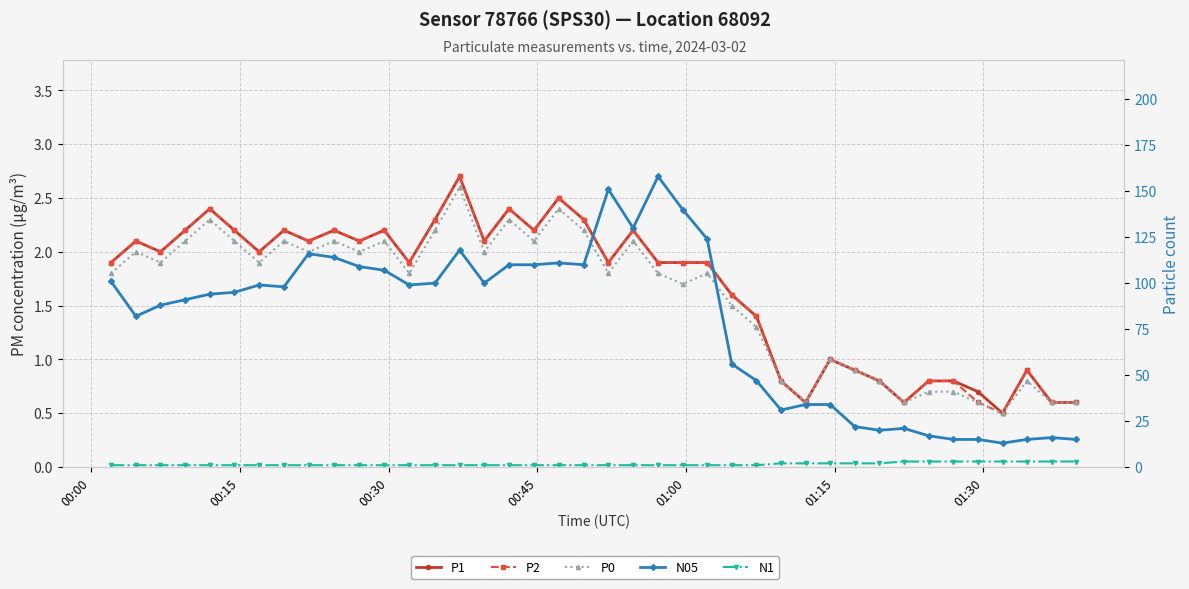

True or false: P2 has more than 0 interior local peaks.

True